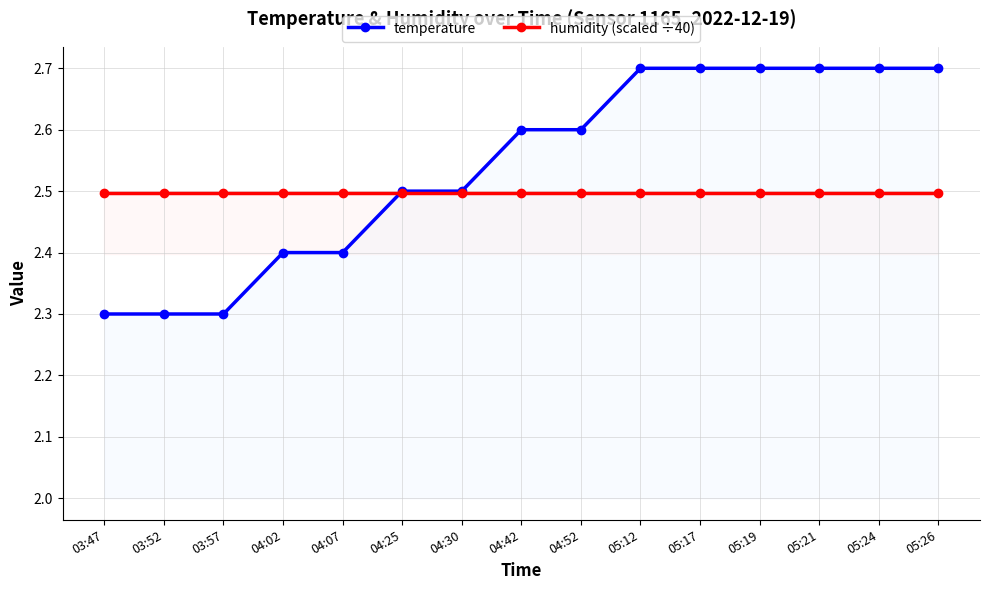

How many lines are shown in the chart?

2